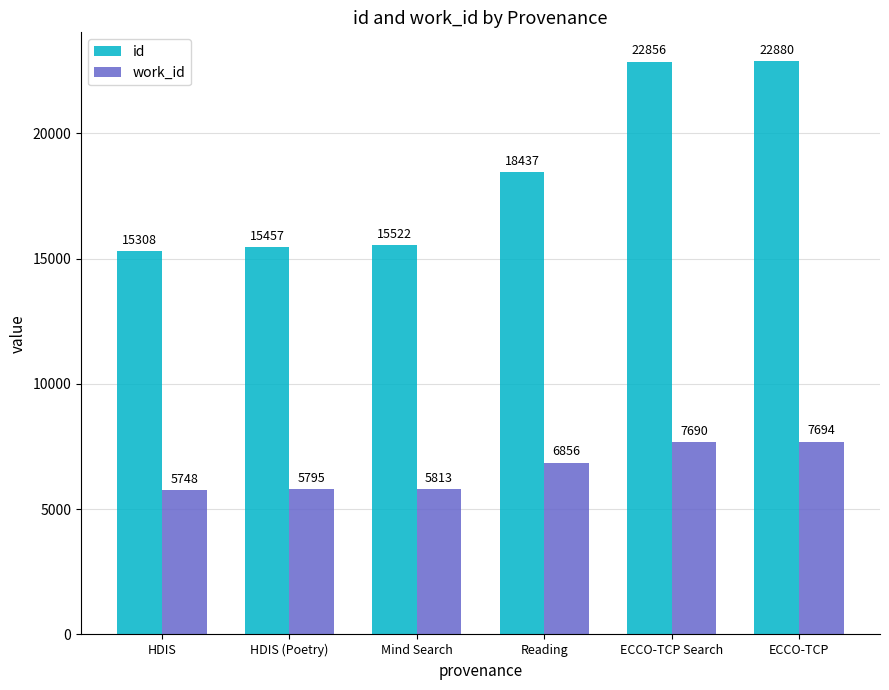

What is the difference between the highest and lowest values at Mind Search?

9709